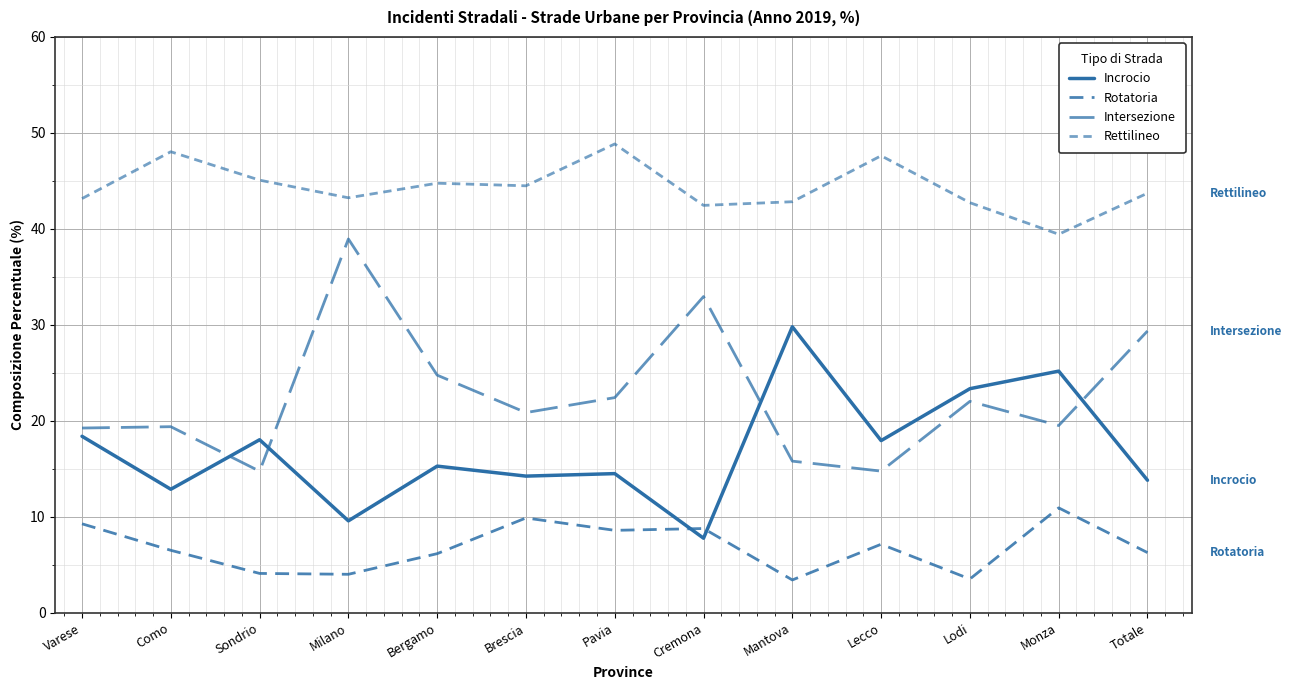

At which category is the sum across all series the highest?

Milano